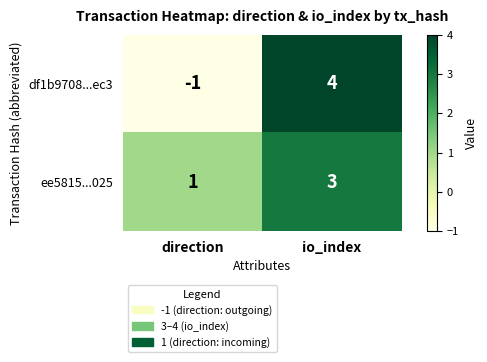

Which series changed the most between direction and io_index?

df1b9708...ec3